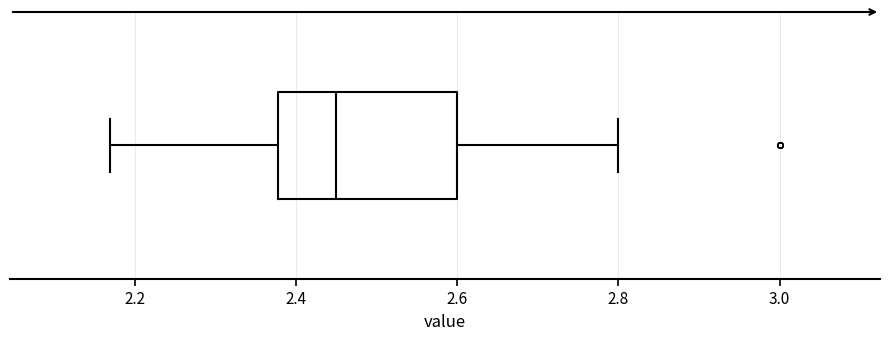

Where is the left edge of the box on the x-axis? The values are not printed on the chart, so give them approximately, as read against the axis.

2.38